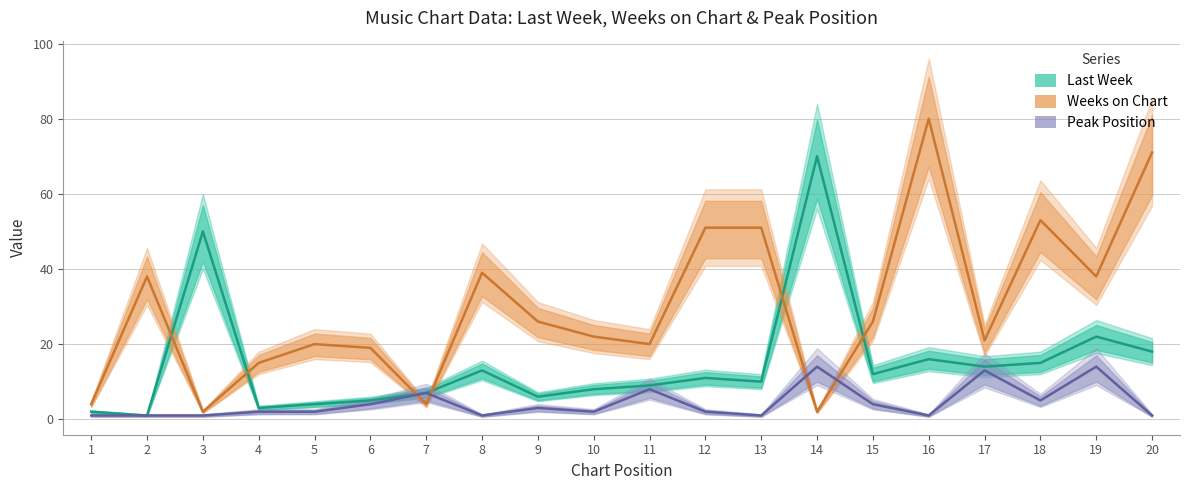

At which label is Weeks on Chart closest to 41?

8